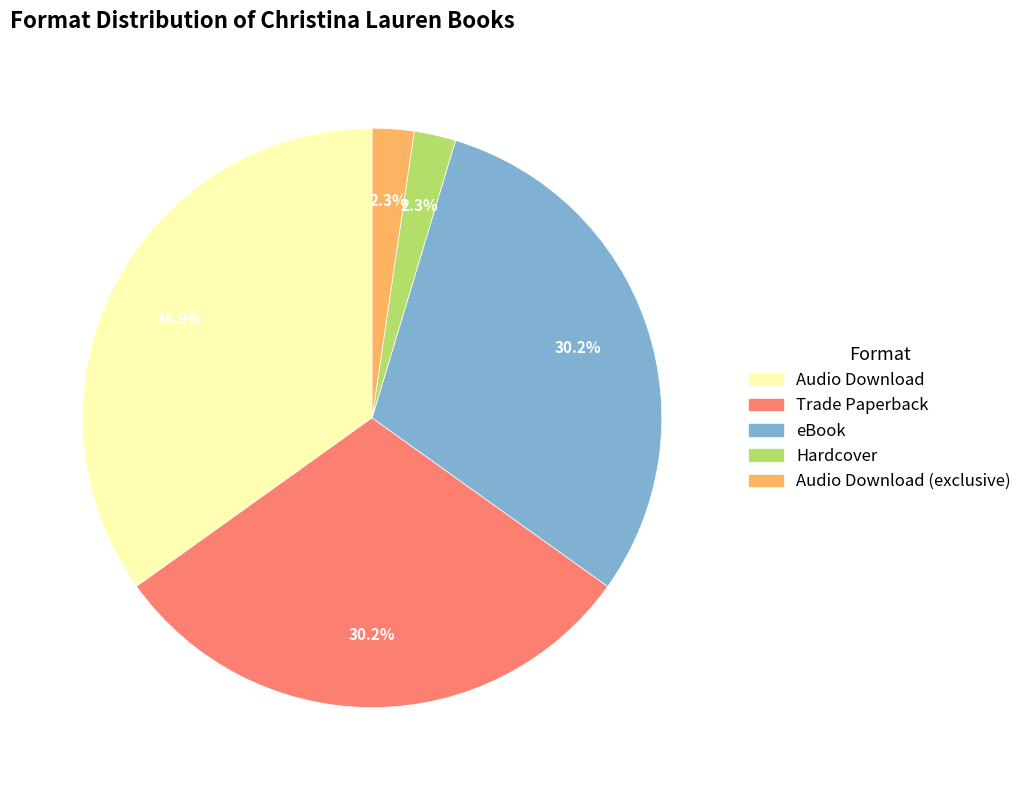

Which slice is the largest?

Audio Download